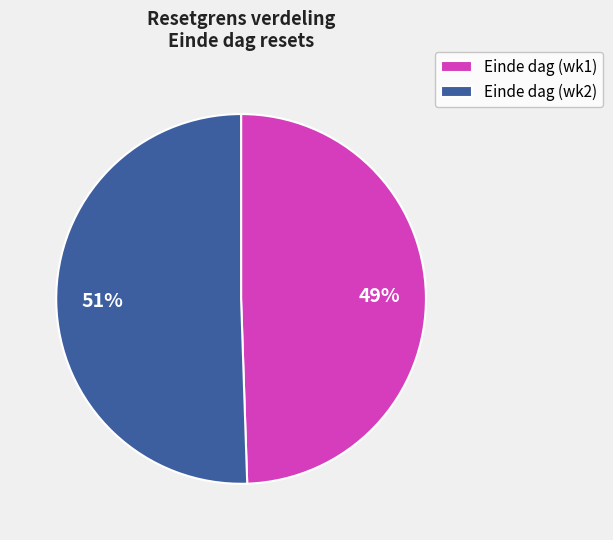

What percentage is the Einde dag (wk1) slice, to the nearest percent?

49%